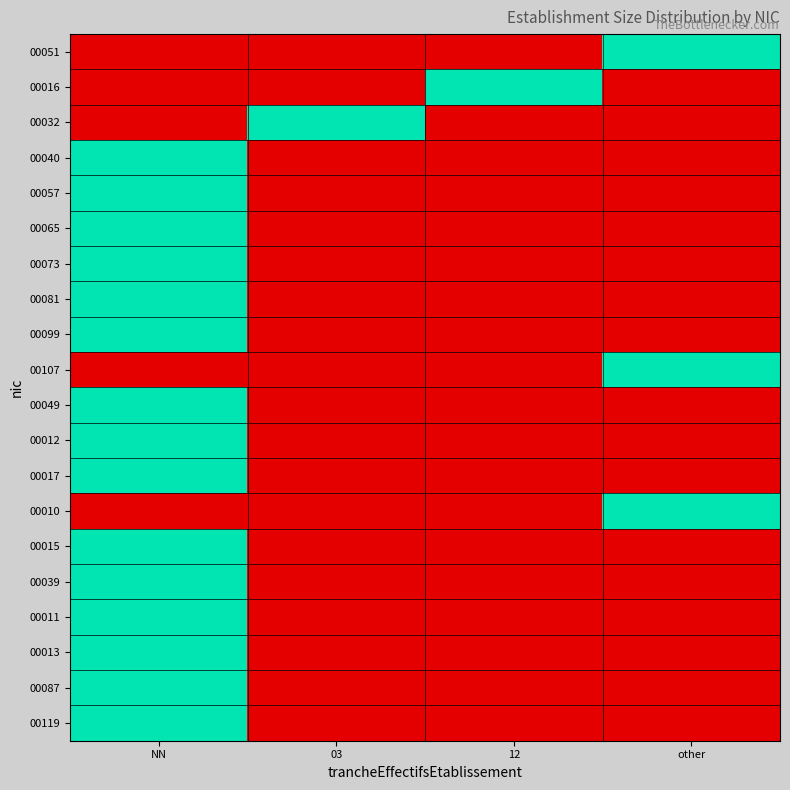

What is the difference between the highest and lowest values at NN?

1